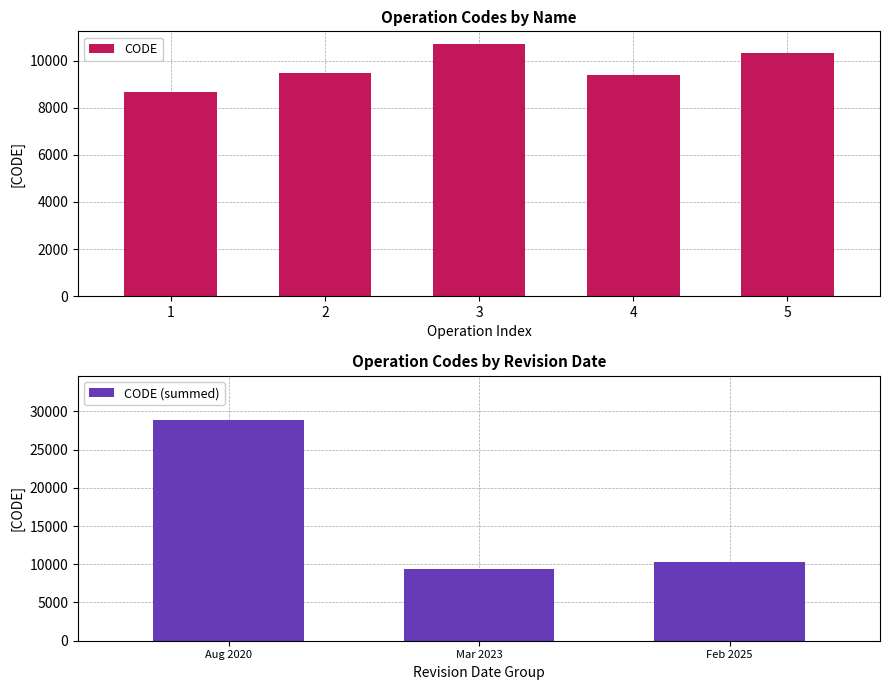

The value of CODE at 3 is 10707. True or false?

True